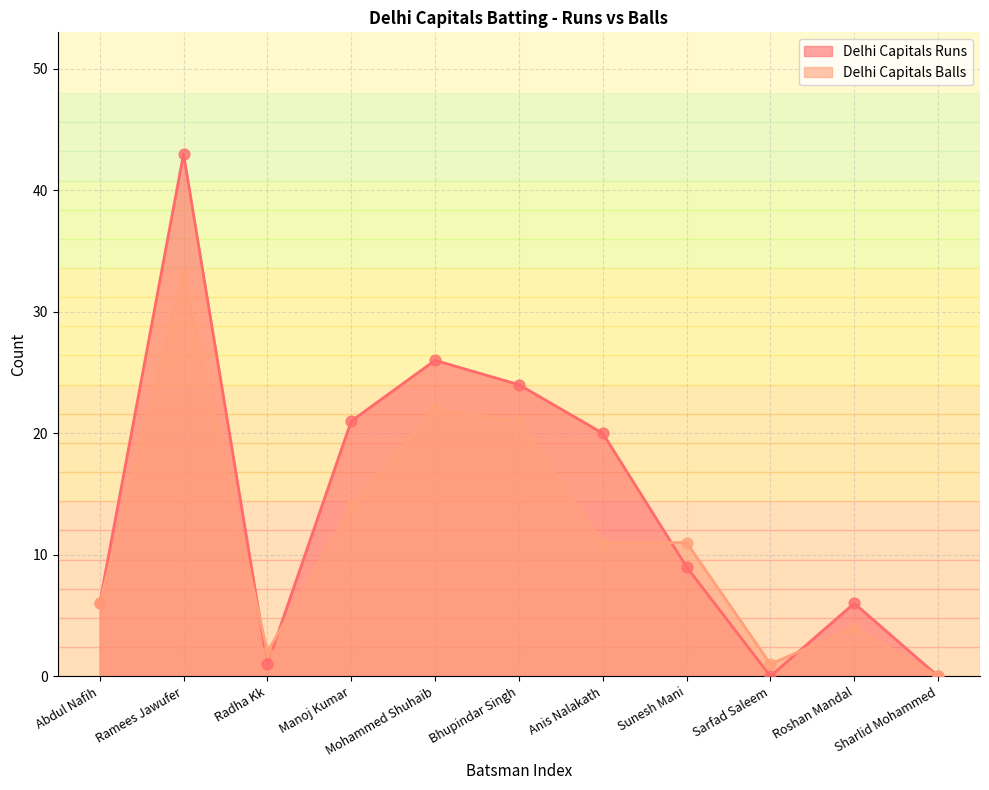

At how many categories does at least one series exceed 12?

5